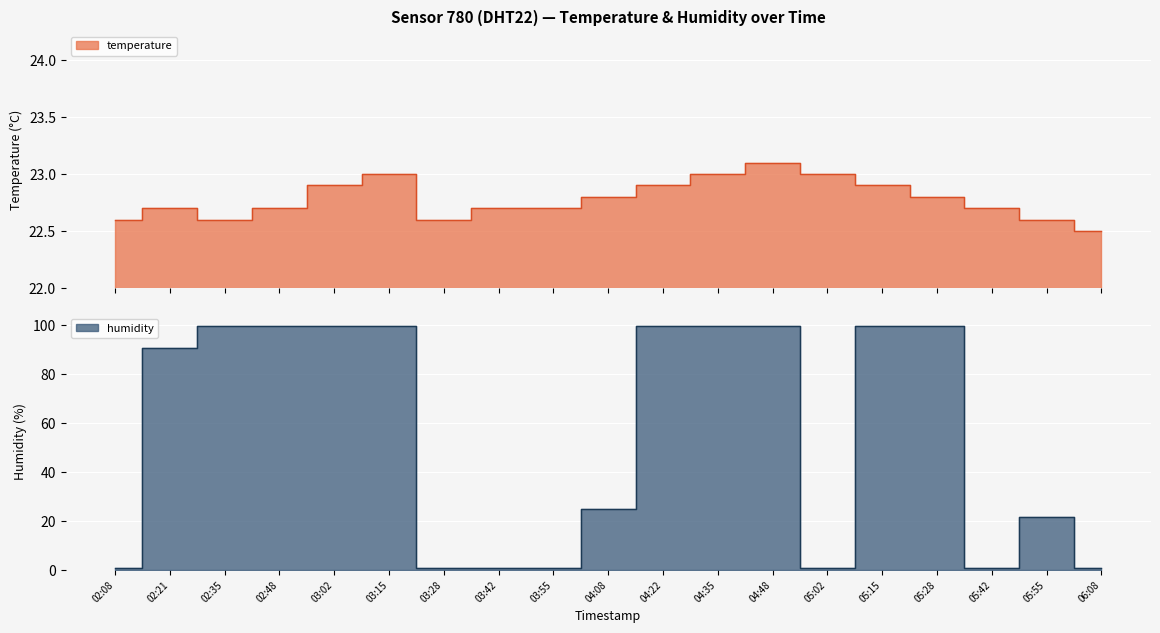

How many lines are shown in the chart?

2